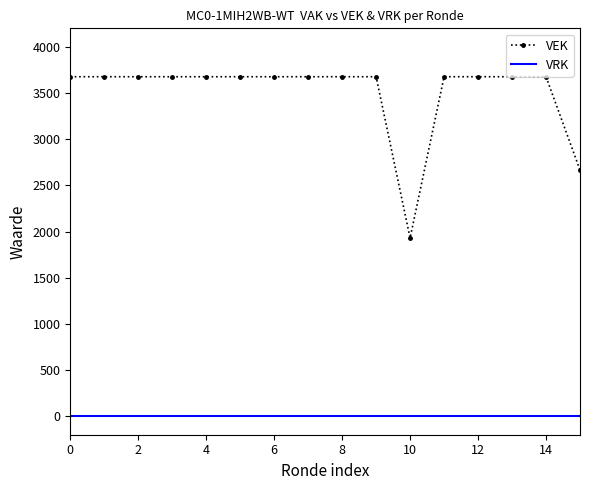

What is the difference between the maximum and minimum values in the VEK series?

1746